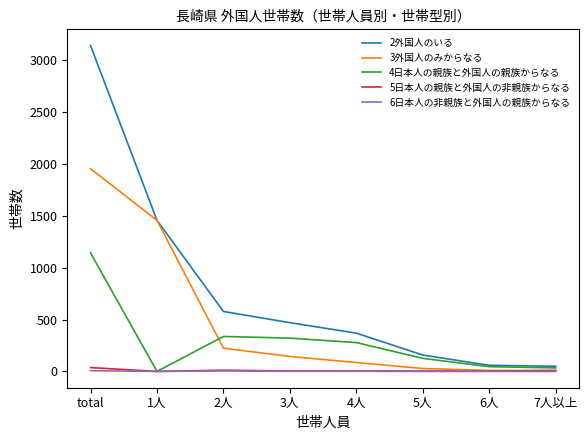

Which category has the highest value across all series?

total